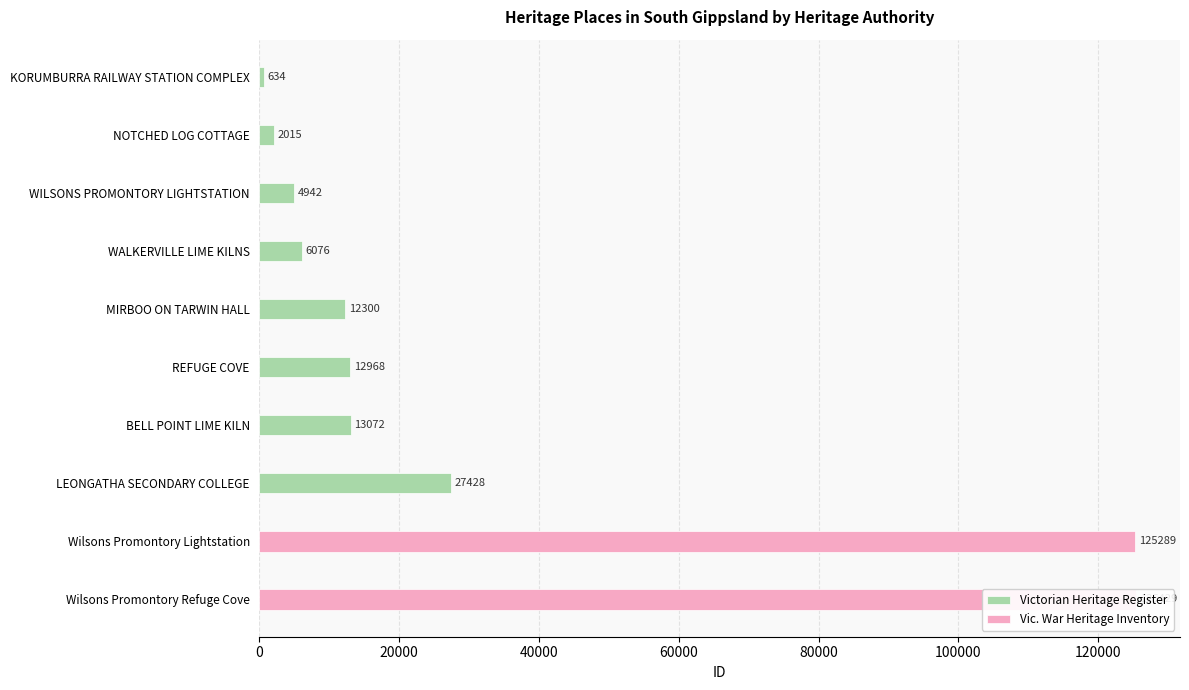

What is the average value?

9929